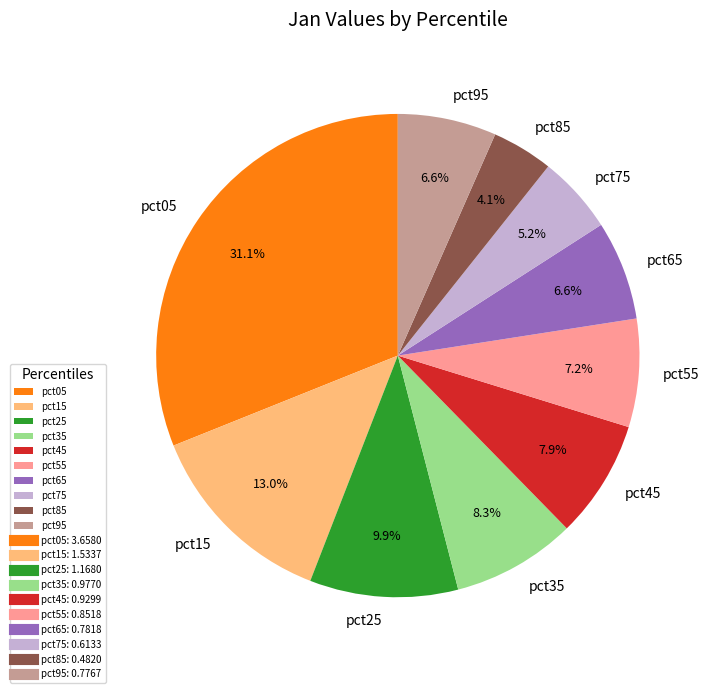

Does pct95 account for over 50% of the chart?

No